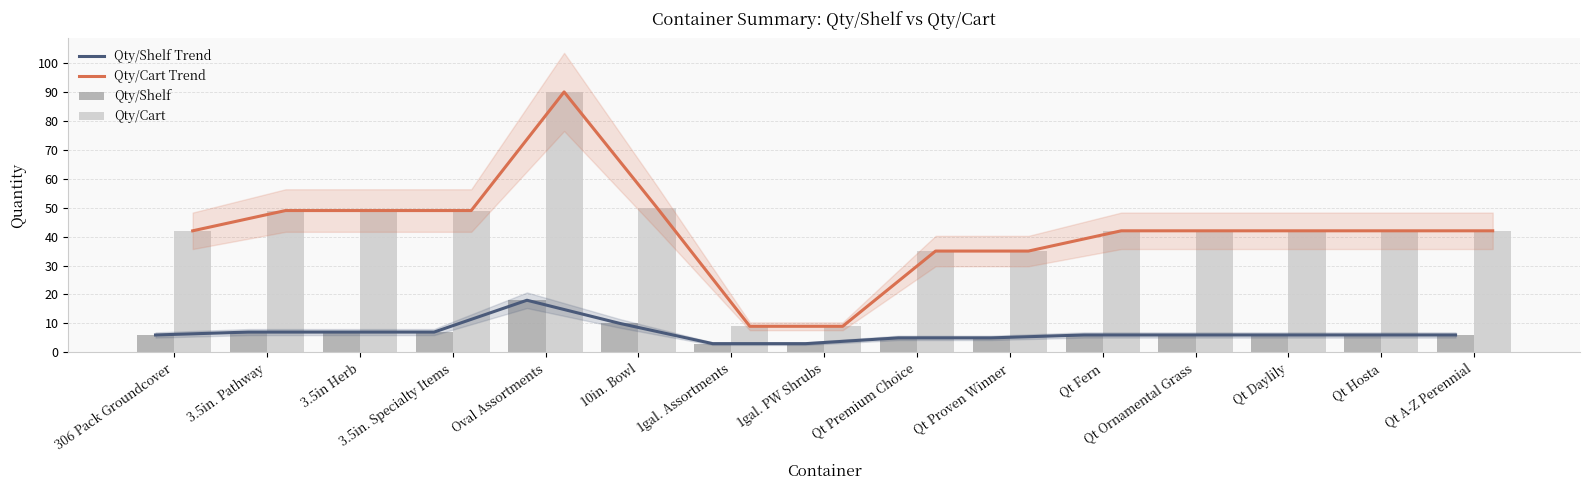

How many values in the Qty/Cart Trend series are below 42?

4